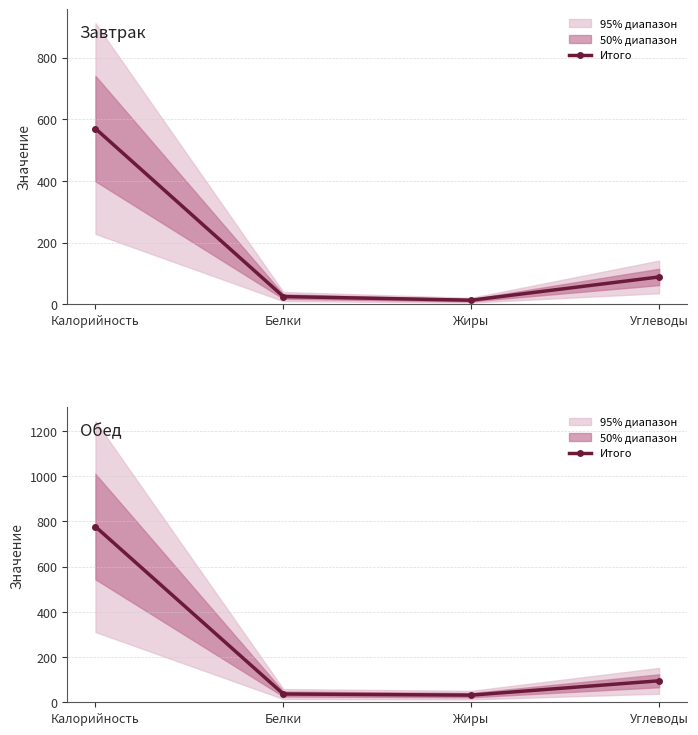

Rank the categories by value from lowest to highest.

Жиры, Белки, Углеводы, Калорийность